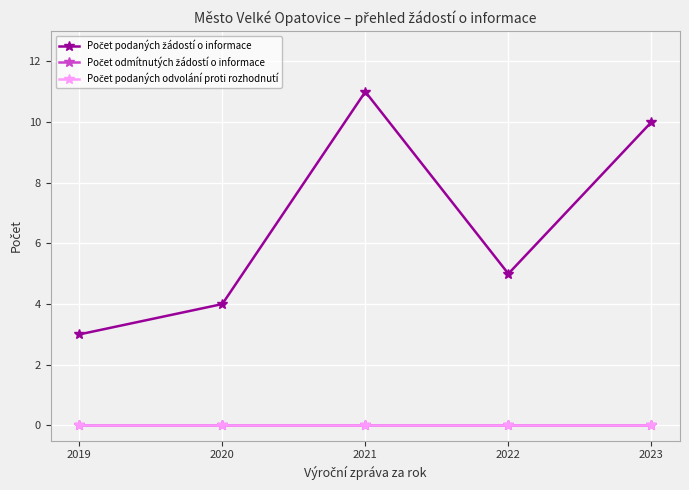

True or false: Počet podaných žádostí o informace and Počet odmítnutých žádostí o informace cross at least once.

False